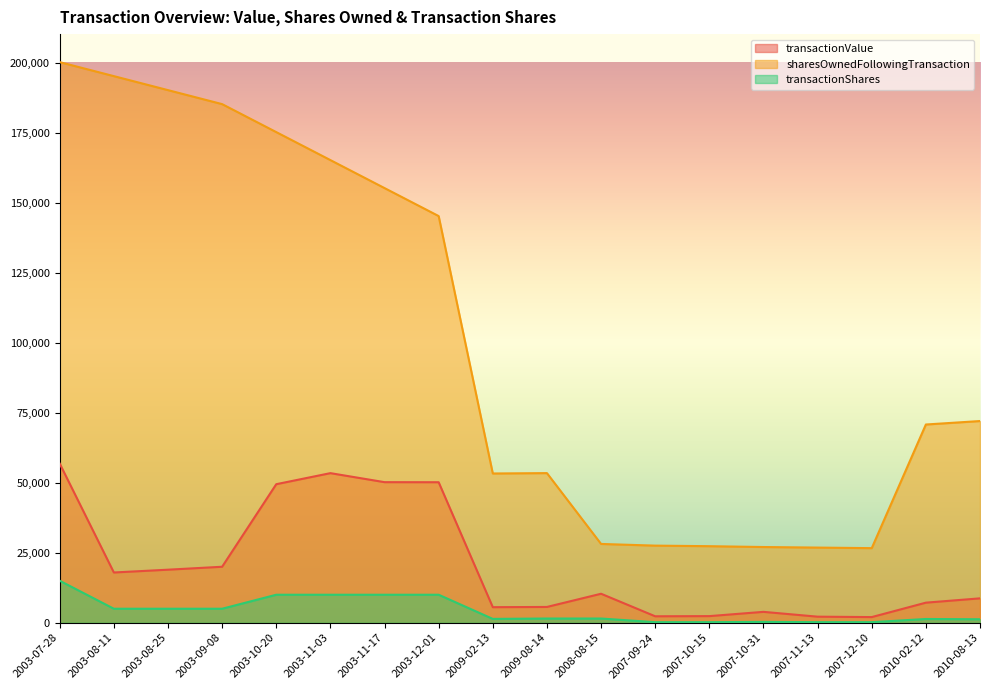

At 2003-10-20, list the series in order from smallest to largest.

transactionShares, transactionValue, sharesOwnedFollowingTransaction